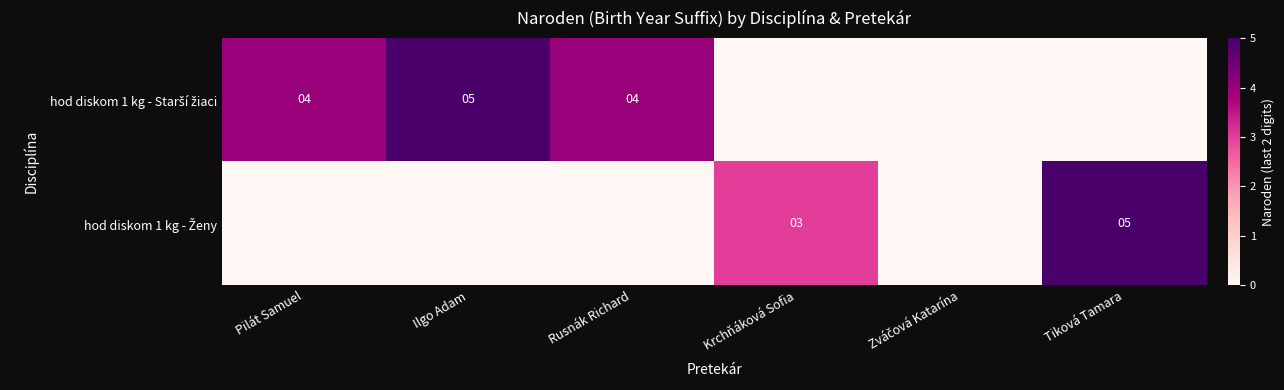

What is the spread (max minus min) of values at Pilát Samuel?

4